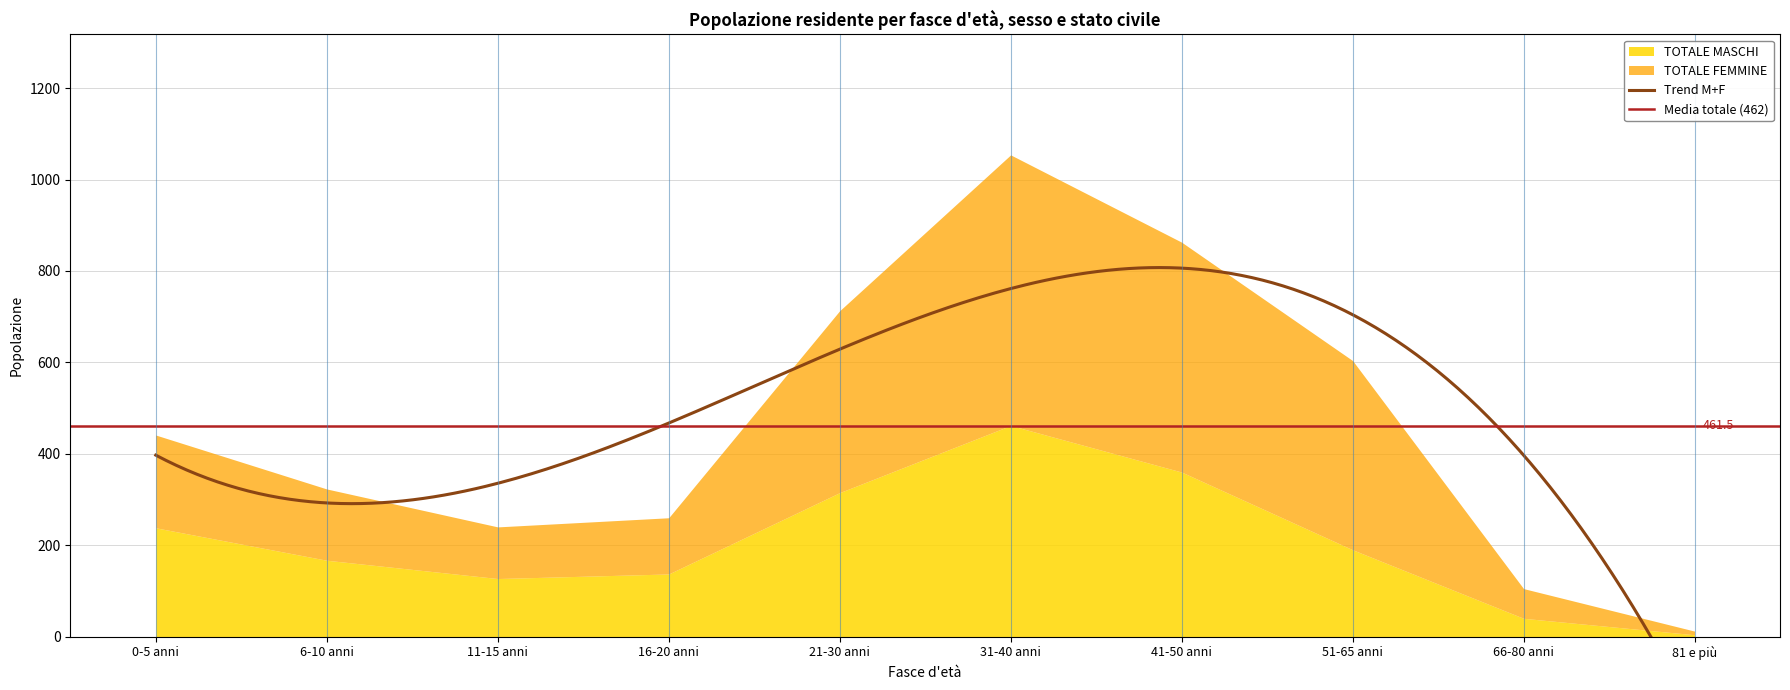

What is the approximate value of TOTALE MASCHI at 21-30 anni?

315